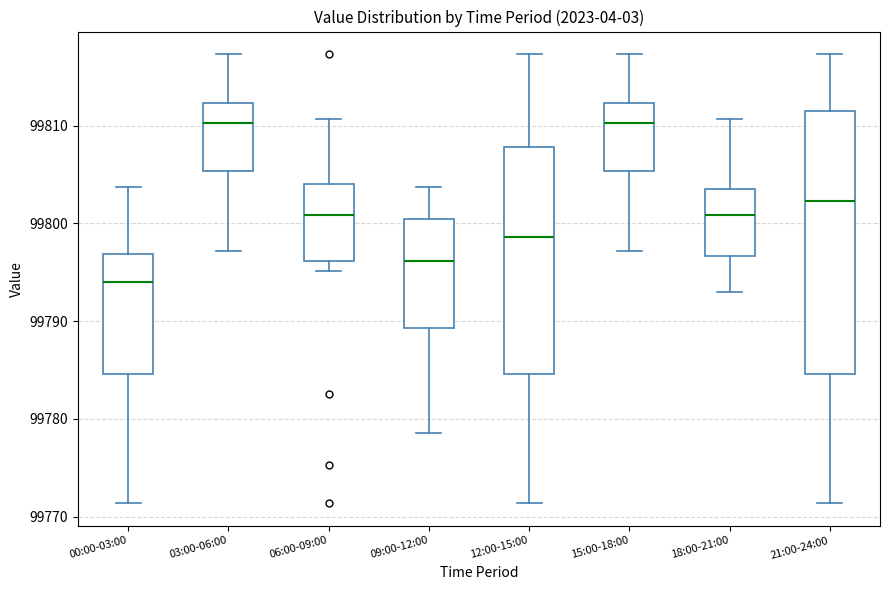

Comparing the boxes themselves (not the whiskers), which one is the tallest?

21:00-24:00